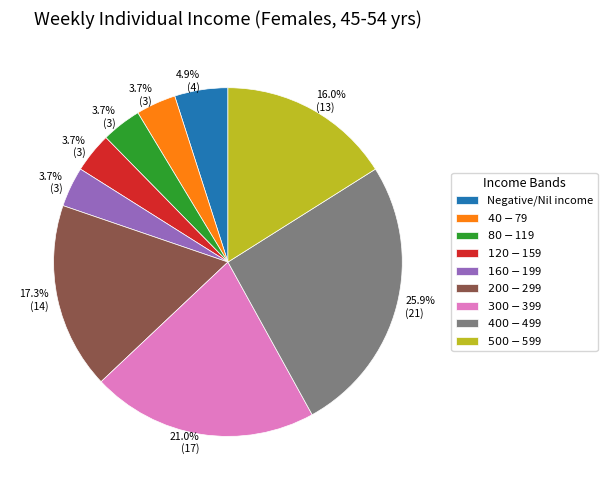

Does any single category account for the majority?

No